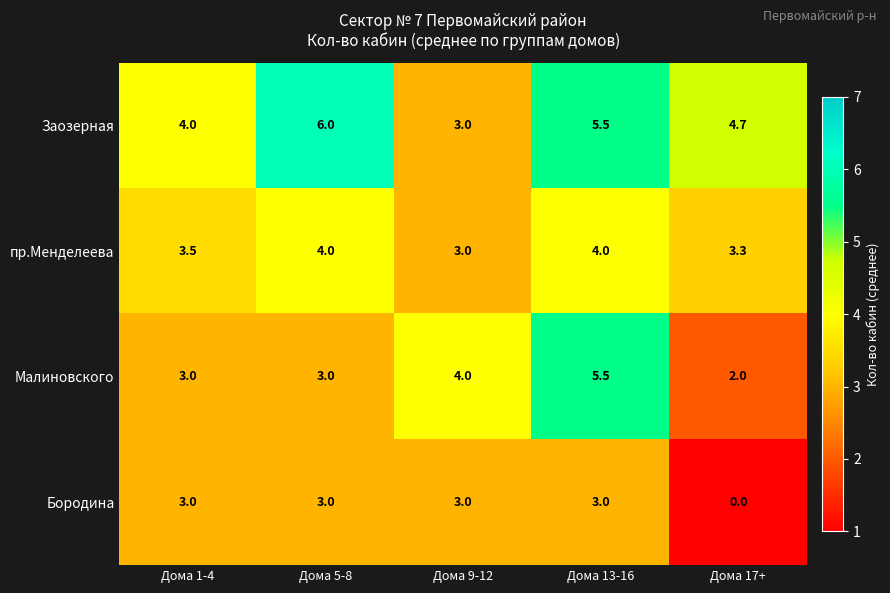

Which series has the largest total across all categories?

Заозерная